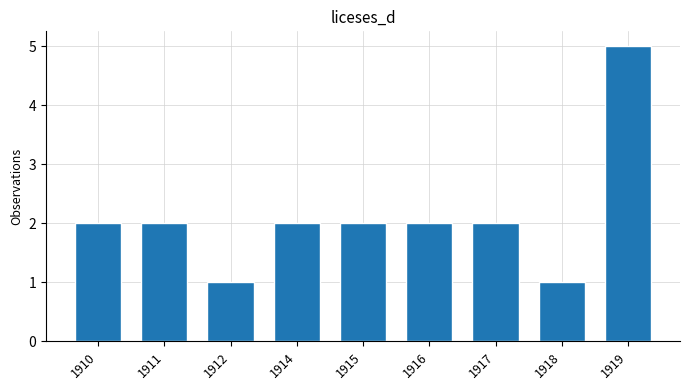

What is the change in value from 1917 to 1919?

+3